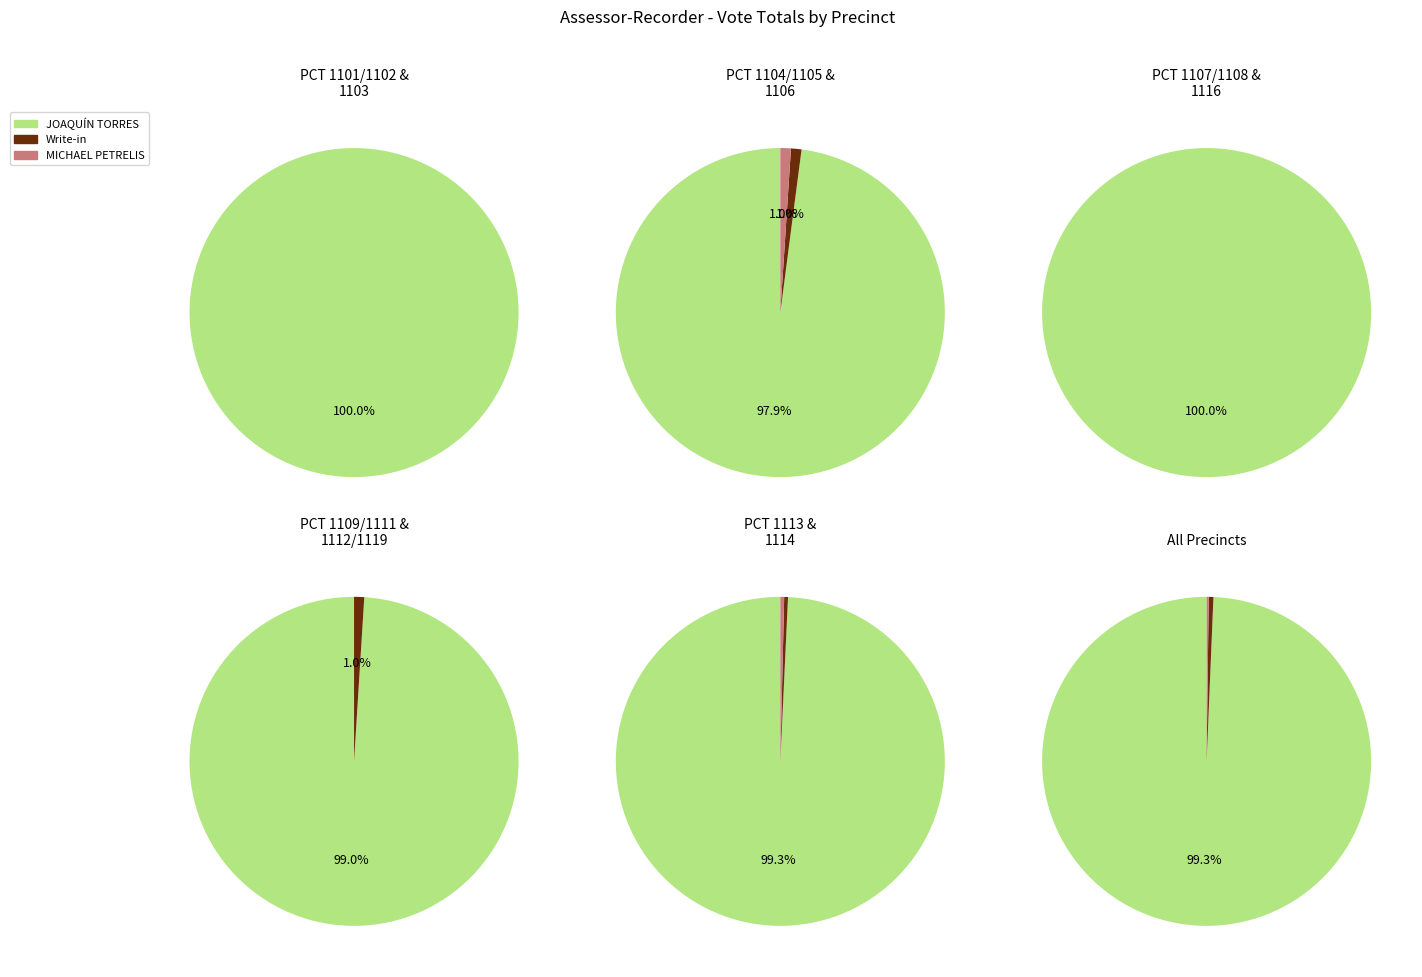

Does PCT 1101/1102 represent more than half of the total?

No